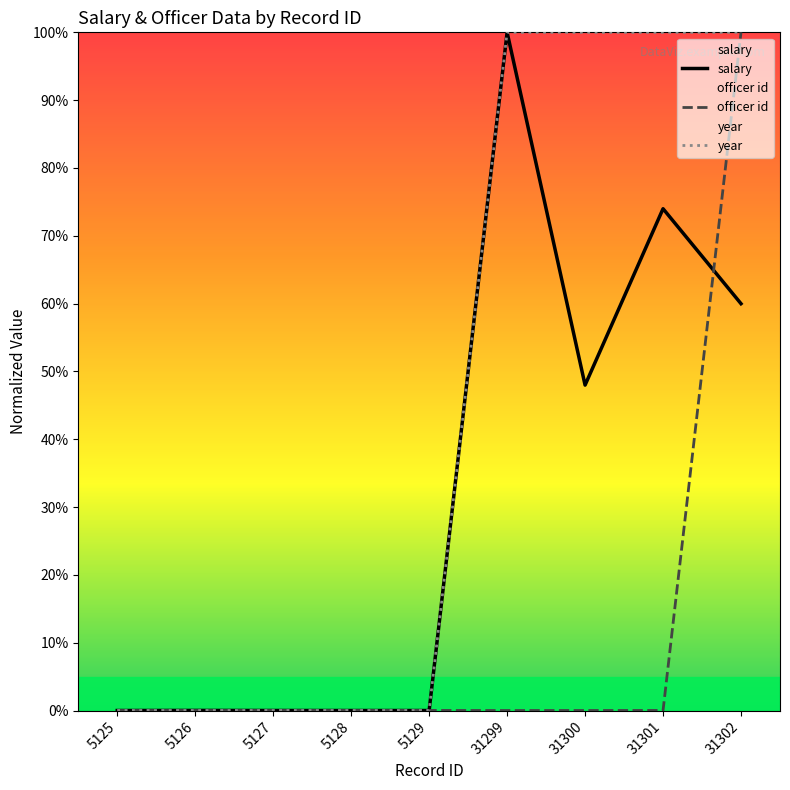

Reading left to right, extract all data points from this chart.

salary: 5125=0.0	5126=0.0	5127=0.0	5128=0.0	5129=0.0	31299=100.0	31300=48.0	31301=74.0	31302=60.0
officer id: 5125=0.0	5126=0.0	5127=0.0	5128=0.0	5129=0.0	31299=0.0	31300=0.0	31301=0.0	31302=100.0
year: 5125=0.0	5126=0.0	5127=0.0	5128=0.0	5129=0.0	31299=100.0	31300=100.0	31301=100.0	31302=100.0